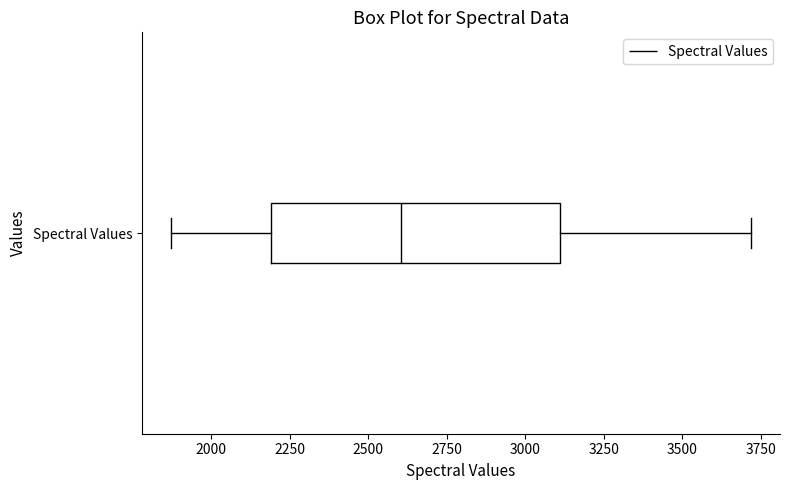

Read this box plot against the x-axis: the position of the median line, the range covered by the box, and the ends of both whiskers. The values are not printed on the chart, so give them approximately, as read against the axis.

median 2600, box 2200 to 3100, whiskers 1850 to 3700